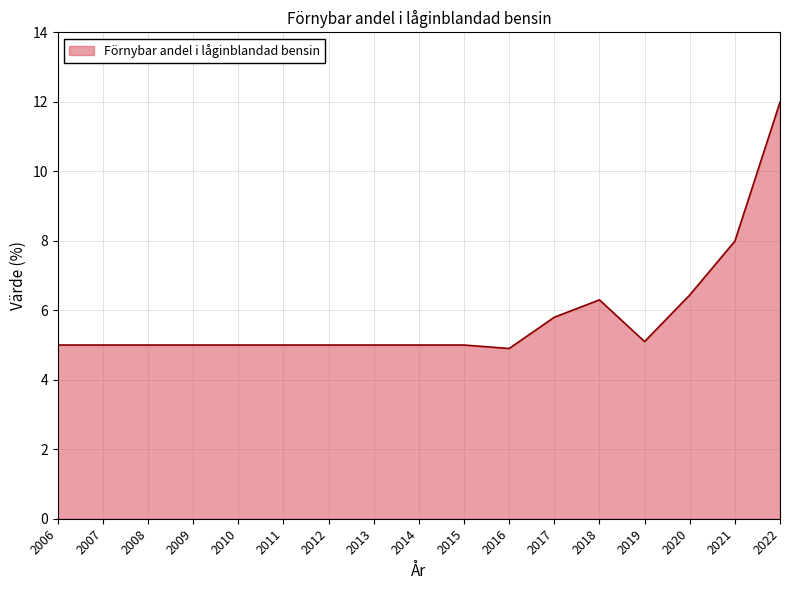

Reading right to left, extract all data points from this chart.

12.0	8.0	6.4	5.1	6.3	5.8	4.9	5.0	5.0	5.0	5.0	5.0	5.0	5.0	5.0	5.0	5.0